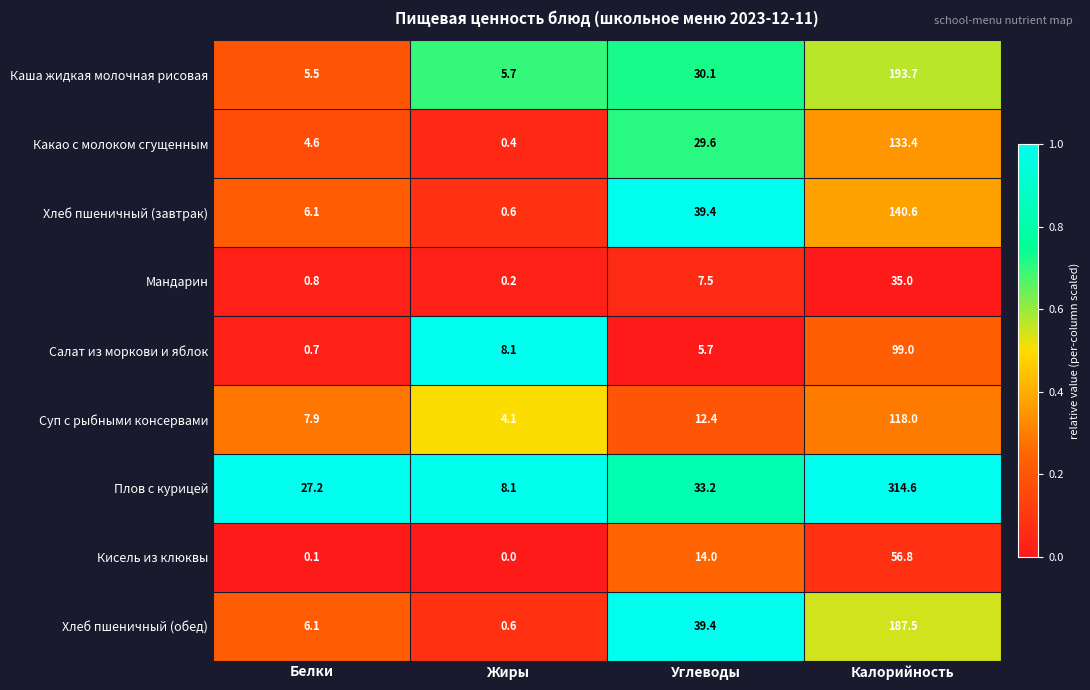

List the labels in order of Салат из моркови и яблок value, largest first.

Калорийность, Жиры, Углеводы, Белки